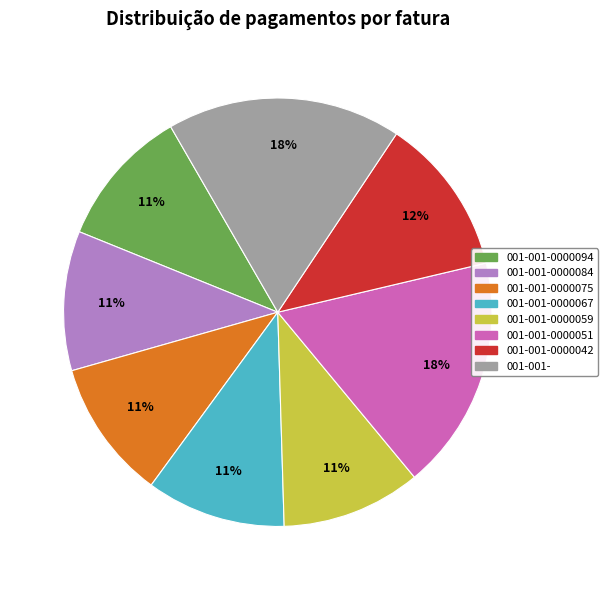

Which has a higher value, 001-001-0000059 or 001-001-0000051?

001-001-0000051